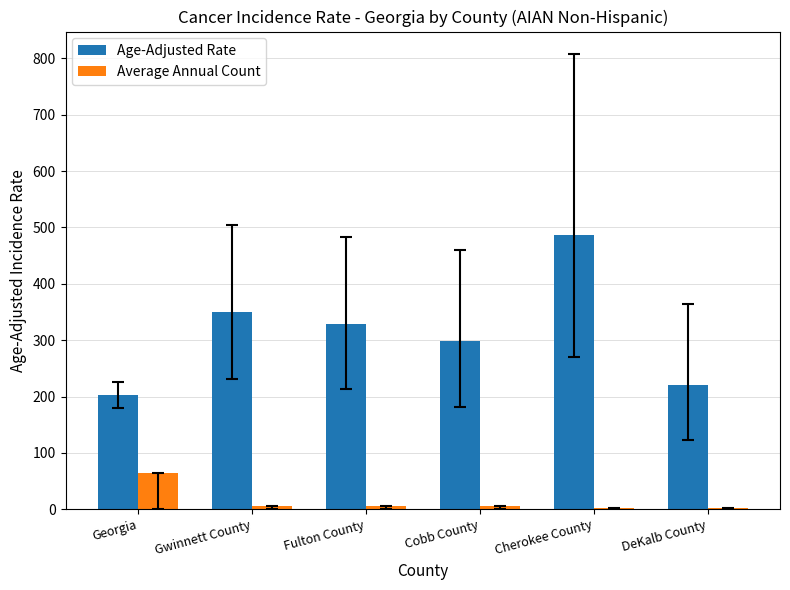

What is the difference between the maximum and minimum values in the Average Annual Count series?

61.0